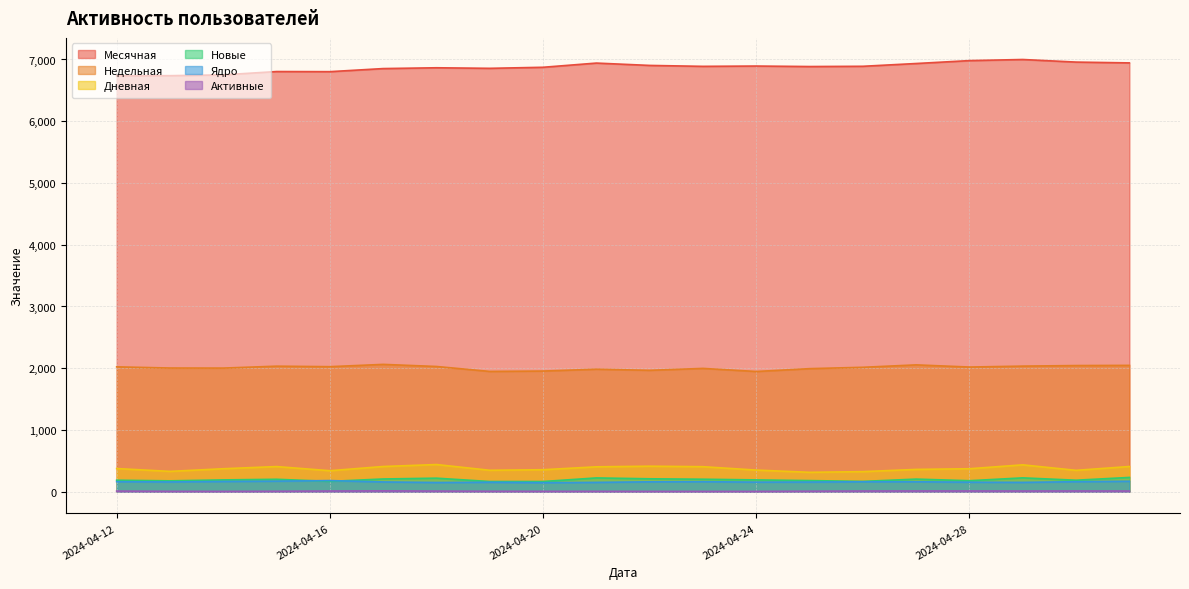

Reading left to right, transcribe all the data shown in this chart.

Месячная: 2024-04-12=6737	2024-04-13=6738	2024-04-14=6751	2024-04-15=6805	2024-04-16=6803	2024-04-17=6853	2024-04-18=6866	2024-04-19=6857	2024-04-20=6874	2024-04-21=6942	2024-04-22=6904	2024-04-23=6889	2024-04-24=6894	2024-04-25=6886	2024-04-26=6890	2024-04-27=6935	2024-04-28=6982	2024-04-29=7000	2024-04-30=6958	2024-05-01=6945
Недельная: 2024-04-12=2022	2024-04-13=2003	2024-04-14=2002	2024-04-15=2033	2024-04-16=2025	2024-04-17=2062	2024-04-18=2028	2024-04-19=1948	2024-04-20=1954	2024-04-21=1984	2024-04-22=1966	2024-04-23=1997	2024-04-24=1947	2024-04-25=1993	2024-04-26=2015	2024-04-27=2054	2024-04-28=2019	2024-04-29=2034	2024-04-30=2043	2024-05-01=2046
Дневная: 2024-04-12=375	2024-04-13=329	2024-04-14=372	2024-04-15=407	2024-04-16=340	2024-04-17=408	2024-04-18=440	2024-04-19=347	2024-04-20=356	2024-04-21=403	2024-04-22=413	2024-04-23=405	2024-04-24=350	2024-04-25=314	2024-04-26=325	2024-04-27=361	2024-04-28=372	2024-04-29=435	2024-04-30=346	2024-05-01=408
Новые: 2024-04-12=186	2024-04-13=176	2024-04-14=191	2024-04-15=201	2024-04-16=167	2024-04-17=206	2024-04-18=219	2024-04-19=165	2024-04-20=165	2024-04-21=223	2024-04-22=209	2024-04-23=202	2024-04-24=191	2024-04-25=180	2024-04-26=167	2024-04-27=204	2024-04-28=178	2024-04-29=224	2024-04-30=186	2024-05-01=231
Ядро: 2024-04-12=162	2024-04-13=158	2024-04-14=166	2024-04-15=171	2024-04-16=180	2024-04-17=158	2024-04-18=149	2024-04-19=153	2024-04-20=146	2024-04-21=151	2024-04-22=160	2024-04-23=162	2024-04-24=155	2024-04-25=156	2024-04-26=161	2024-04-27=161	2024-04-28=154	2024-04-29=151	2024-04-30=162	2024-05-01=169
Активные: 2024-04-12=10	2024-04-13=6	2024-04-14=5	2024-04-15=7	2024-04-16=11	2024-04-17=14	2024-04-18=10	2024-04-19=7	2024-04-20=6	2024-04-21=6	2024-04-22=5	2024-04-23=5	2024-04-24=5	2024-04-25=8	2024-04-26=11	2024-04-27=12	2024-04-28=12	2024-04-29=11	2024-04-30=12	2024-05-01=11